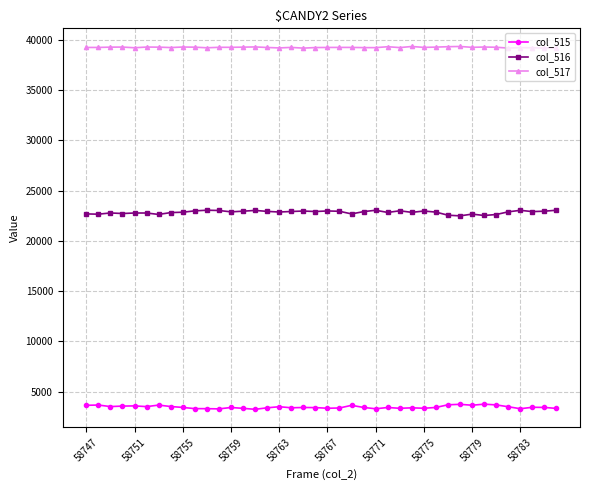

What is the sum of all col_515 values?

138112